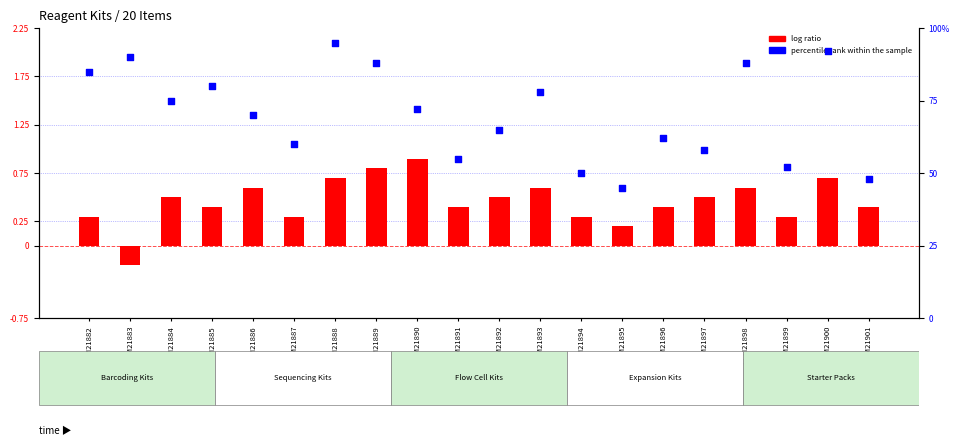

Which series has the largest Y range (max minus min)?

percentile rank within the sample